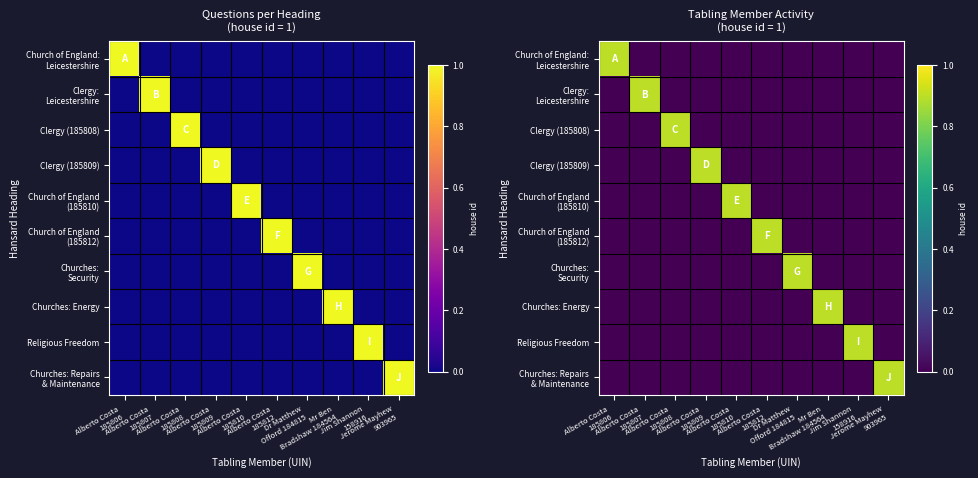

What is the difference between the maximum and minimum values in the Clergy (185808) series?

0.9